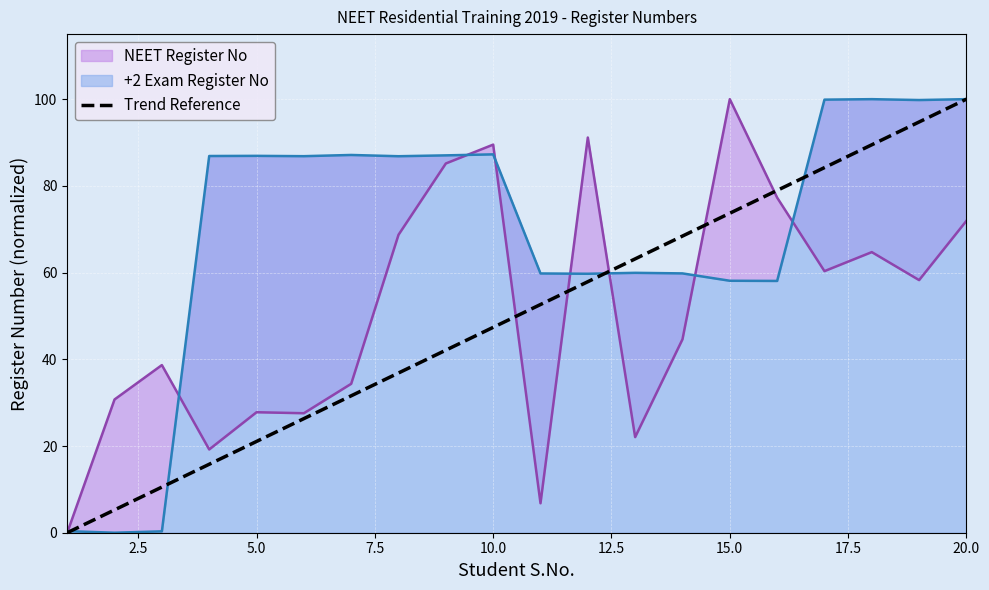

Which category has the highest value in the Trend Reference series?

20.0